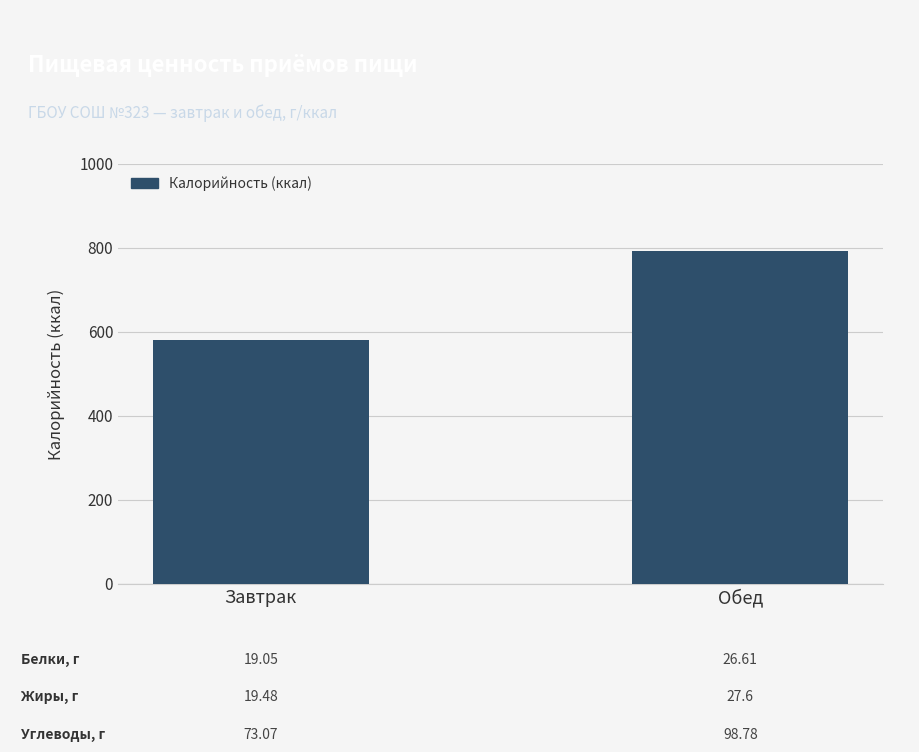

Which category has the highest value across all series?

Обед